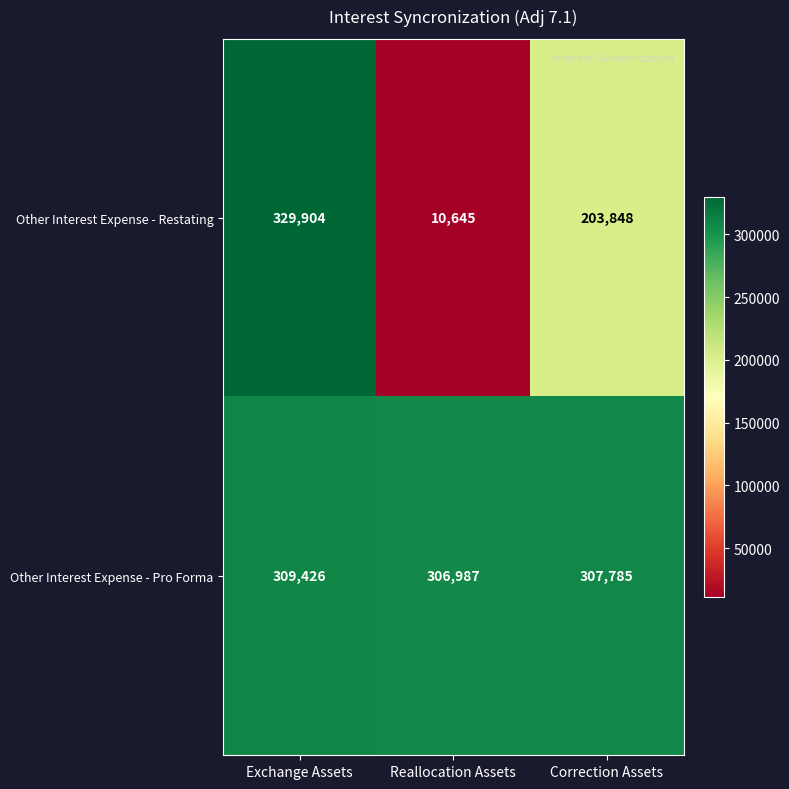

What is the sum of all Other Interest Expense - Pro Forma values?

924198